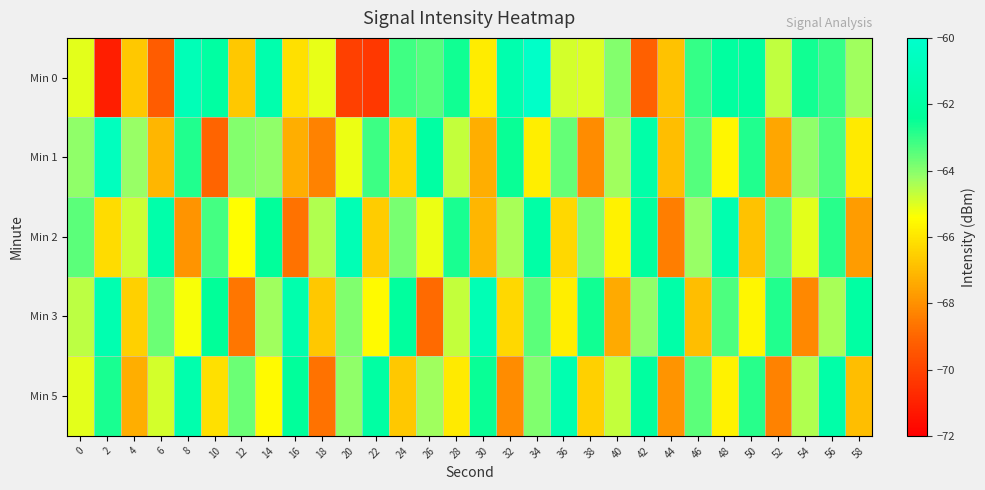

List the series in order of their peak value, lowest first.

Min 5, Min 2, Min 3, Min 1, Min 0